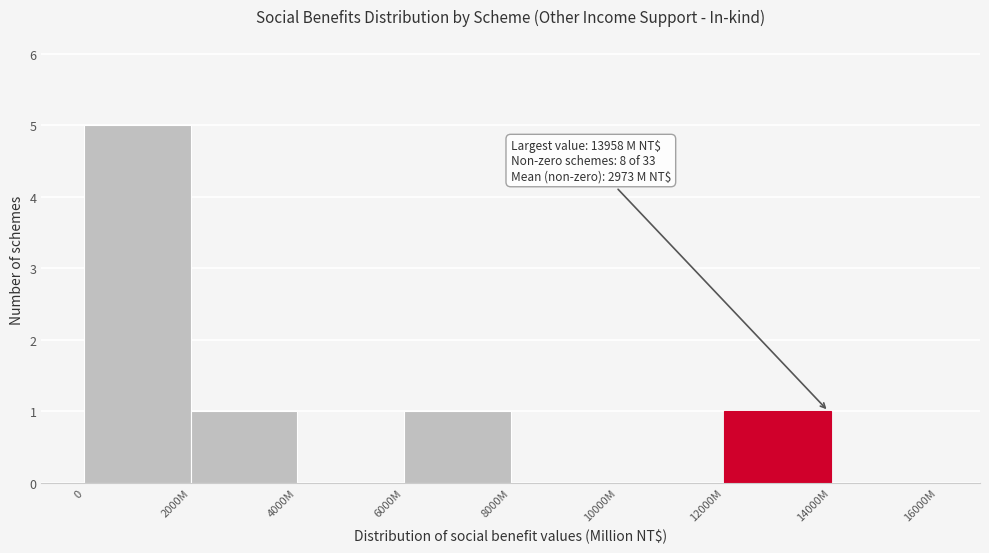

Reading left to right, list all the values displayed in this chart.

0=5	2000M=1	4000M=0	6000M=1	8000M=0	10000M=0	12000M=1	14000M=0